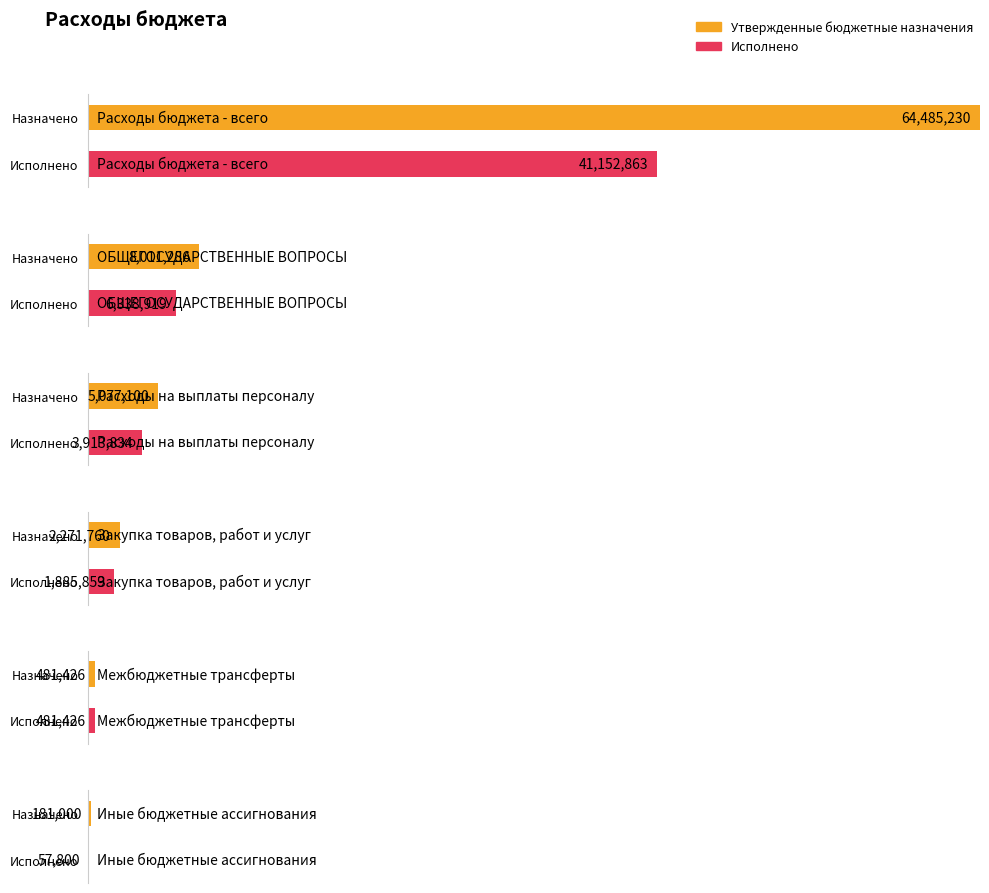

What position from the right is Расходы на выплаты персоналу?

4